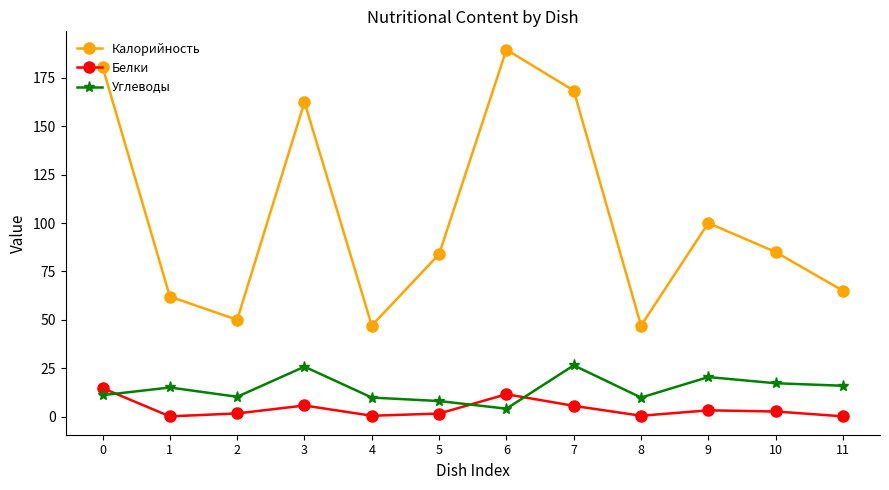

Where is the first local maximum for Белки?

3